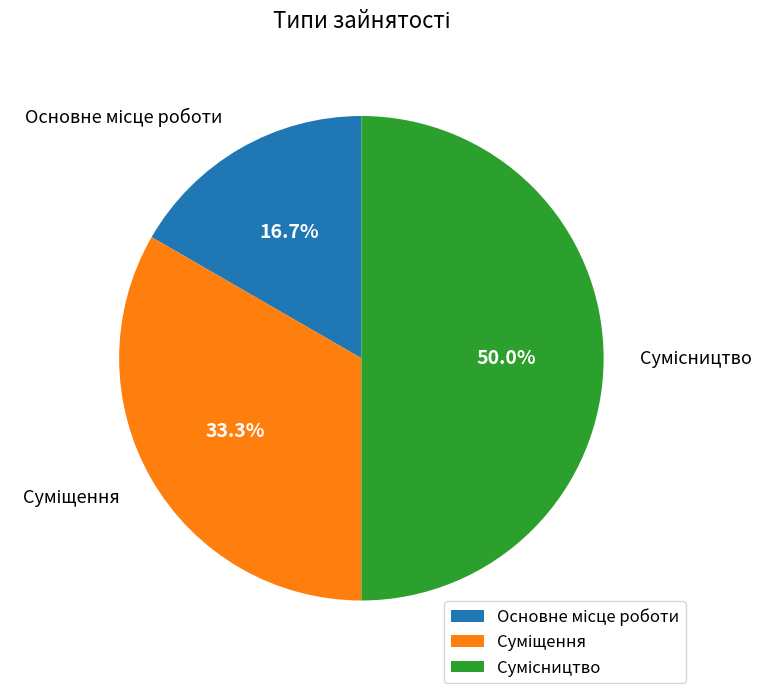

What percentage is the Сумісництво slice, to the nearest percent?

50%